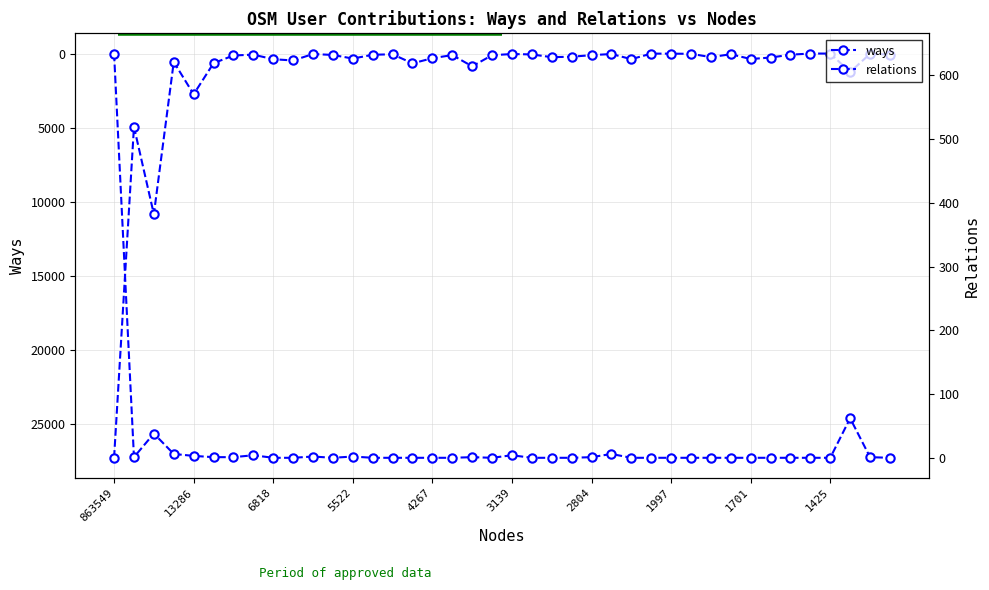

How many positive values does the relations series have?

16